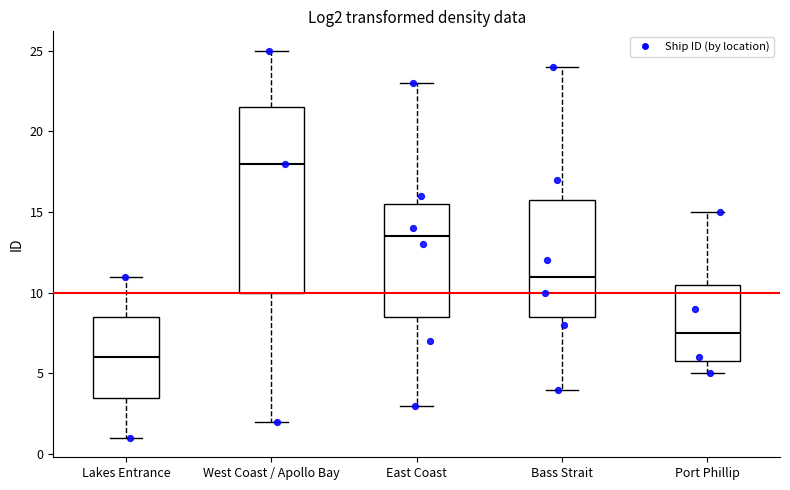

Reading left to right, transcribe this box plot: for each box, give where its median line is, the range the box spans, and where its two whiskers end, as read against the y-axis. The values are not printed on the chart, so give them approximately, as read against the axis.

Lakes Entrance: median 6.0, box 3.5 to 8.5, whiskers 1.0 to 11.0
West Coast / Apollo Bay: median 18.0, box 10.0 to 21.5, whiskers 2.0 to 25.0
East Coast: median 13.5, box 8.5 to 15.5, whiskers 3.0 to 23.0
Bass Strait: median 11.0, box 8.5 to 16.0, whiskers 4.0 to 24.0
Port Phillip: median 7.5, box 6.0 to 10.5, whiskers 5.0 to 15.0